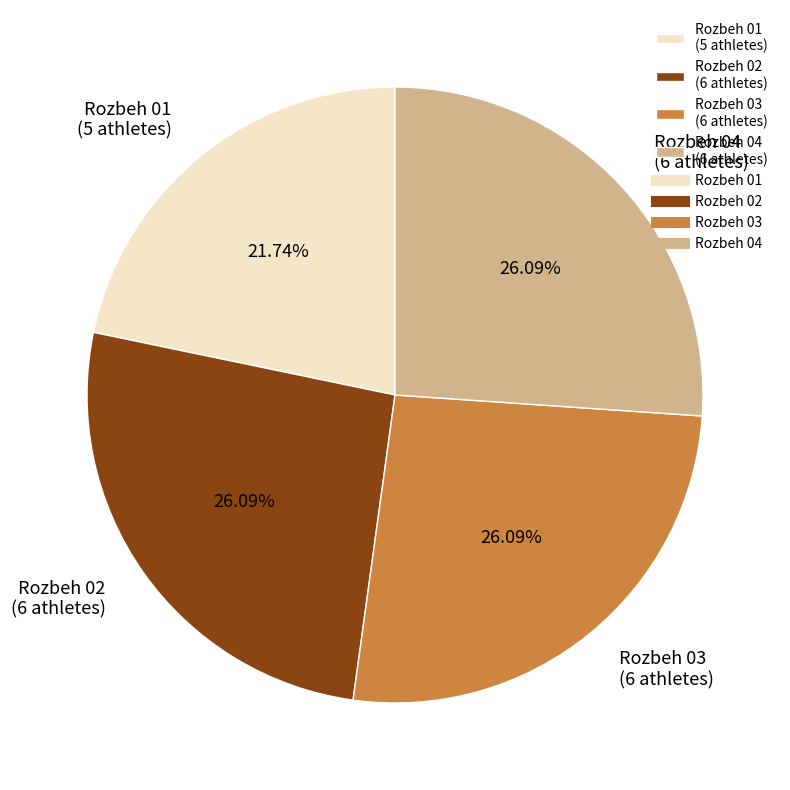

Is Rozbeh 04 the majority of the pie?

No